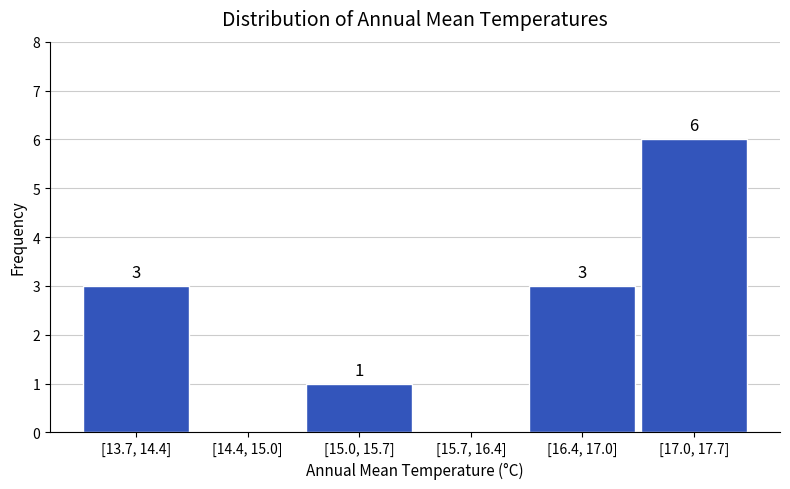

Reading left to right, extract all data points from this chart.

[13.7, 14.4]=3	[14.4, 15.0]=0	[15.0, 15.7]=1	[15.7, 16.4]=0	[16.4, 17.0]=3	[17.0, 17.7]=6